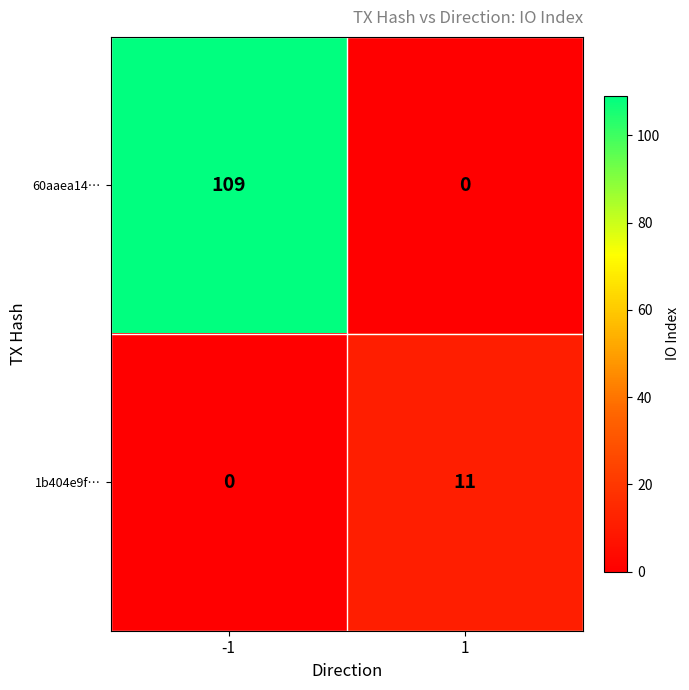

What is the difference between the maximum and minimum values in the 60aaea14… series?

109